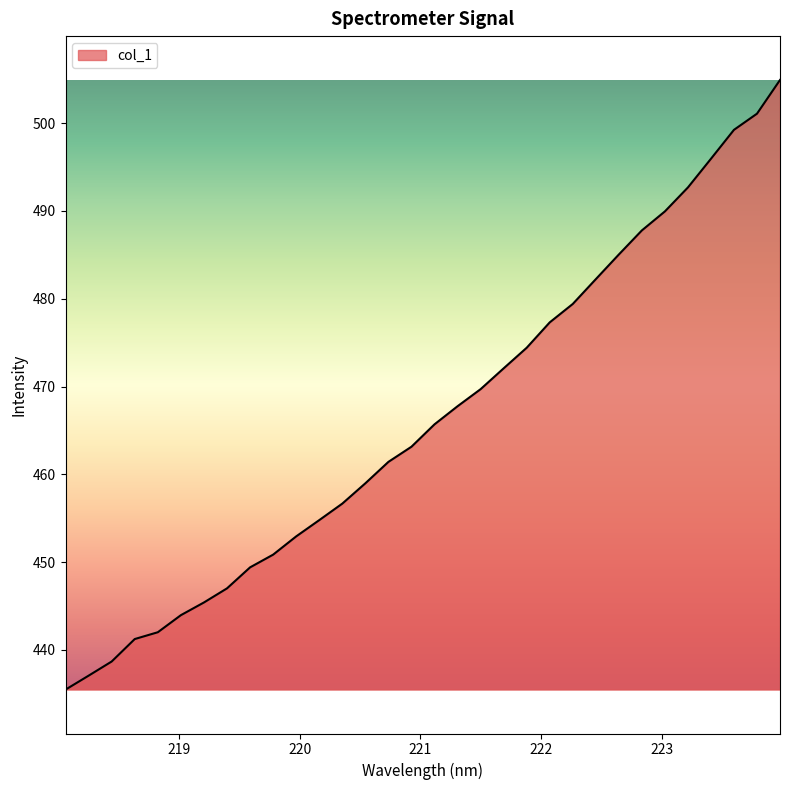

What is the difference between the maximum and minimum values?

69.5